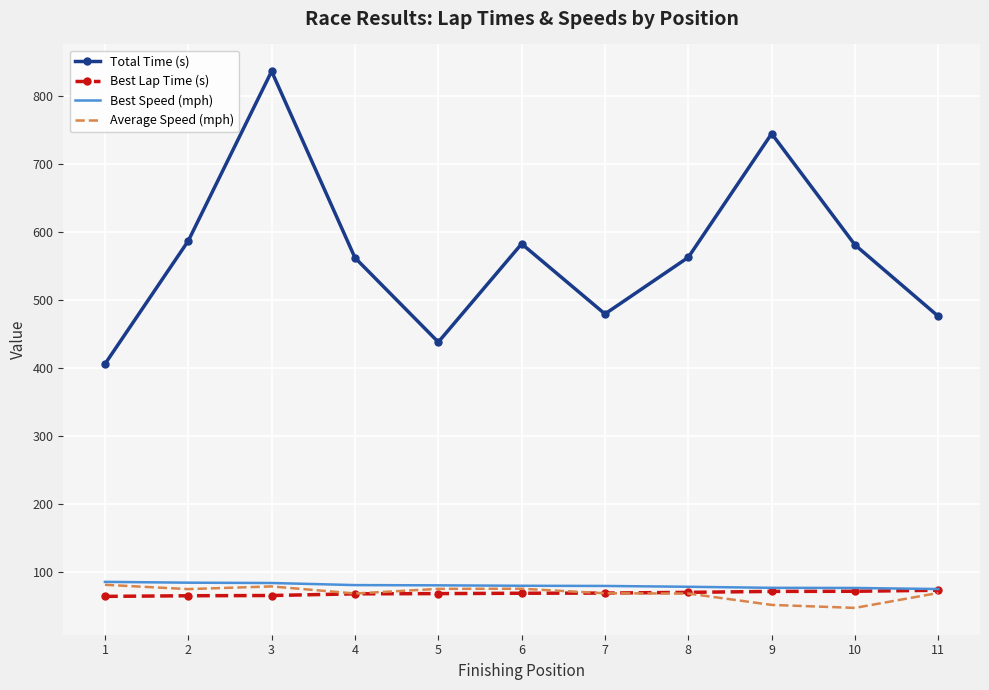

Which series changed the most between 6 and 7?

Total Time (s)